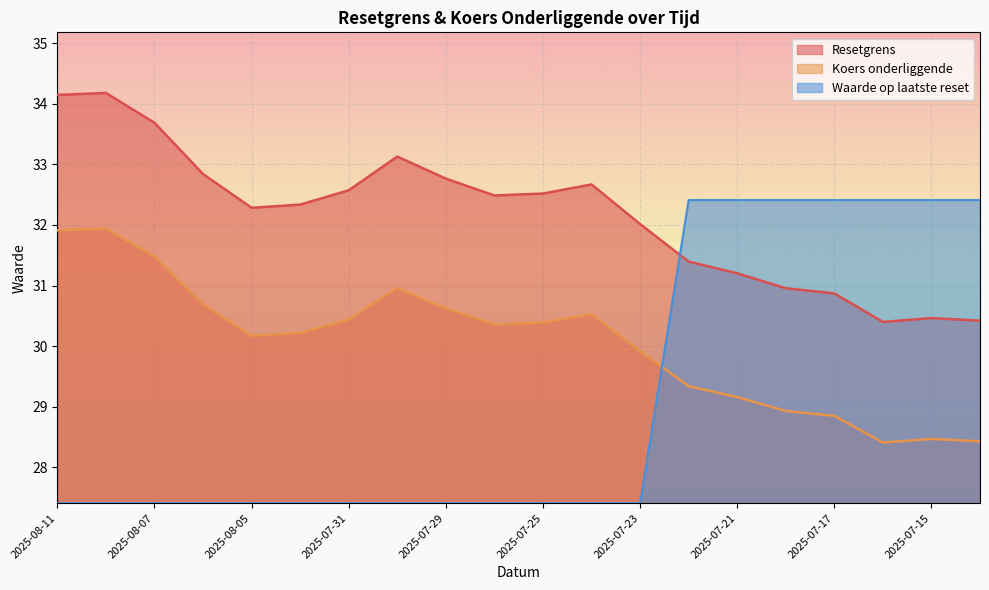

Between 2025-07-31 and 2025-07-25, which series saw the biggest shift?

Resetgrens